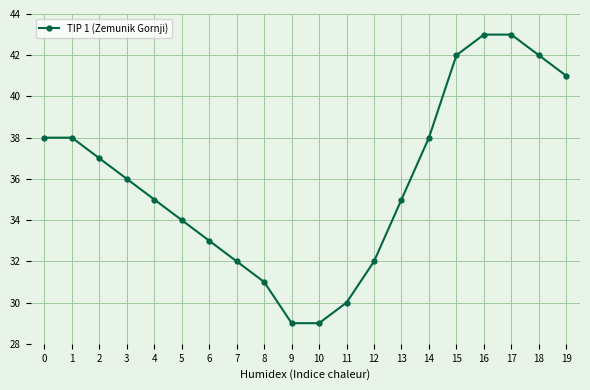

How many distinct data groups are displayed?

1